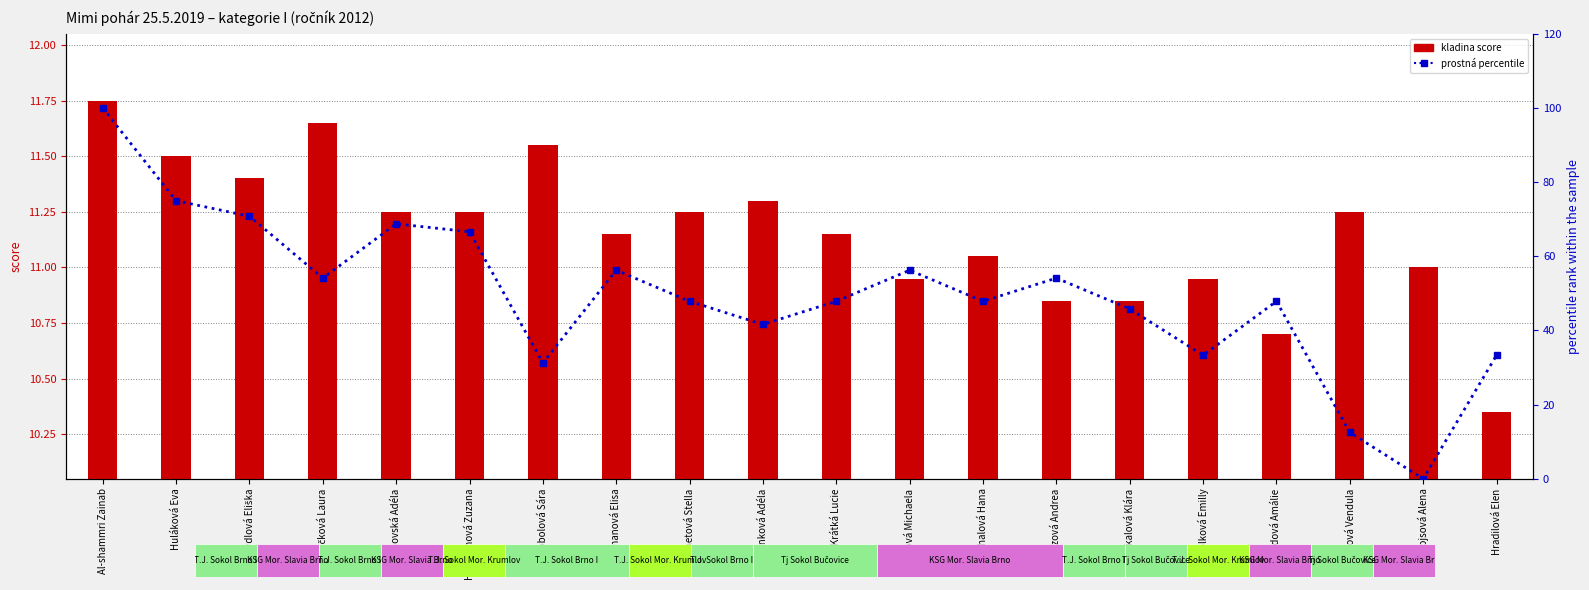

Read the kladina value at Hejtmanová Zuzana.

11.2